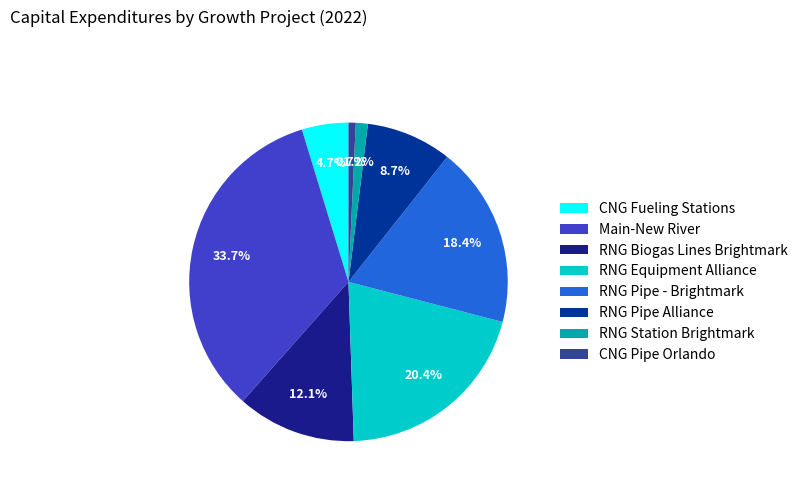

Is there a majority slice in this chart?

No